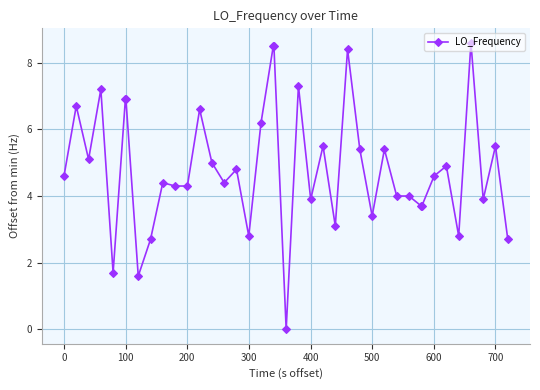

What is the difference between the maximum and minimum values?

8.6